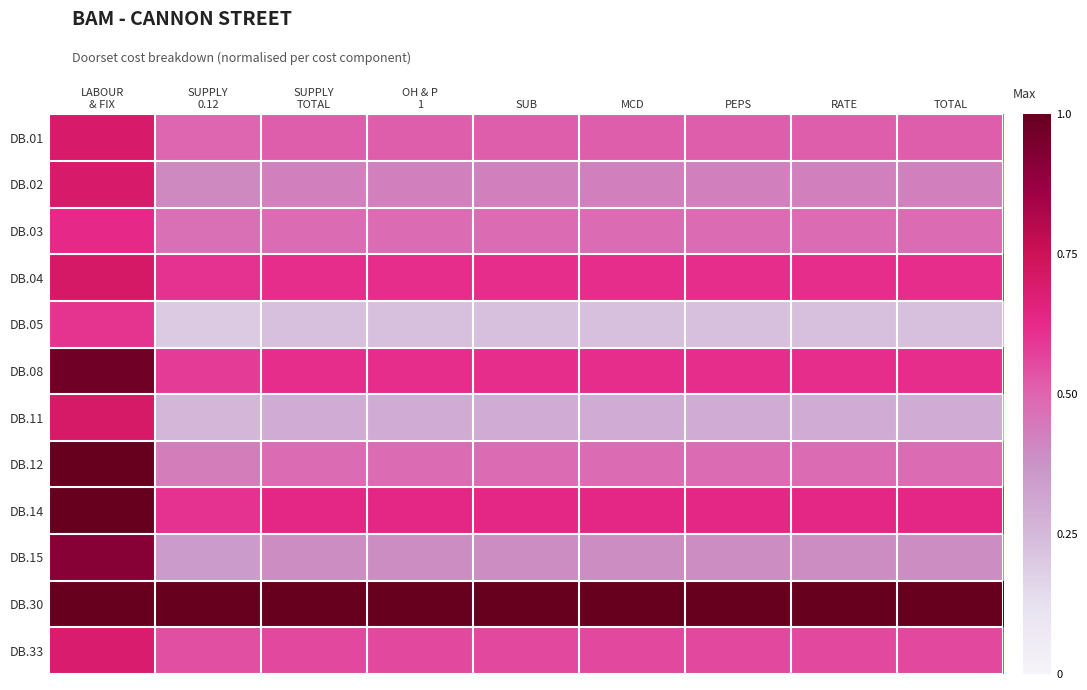

Which series has the largest total across all categories?

DB.30